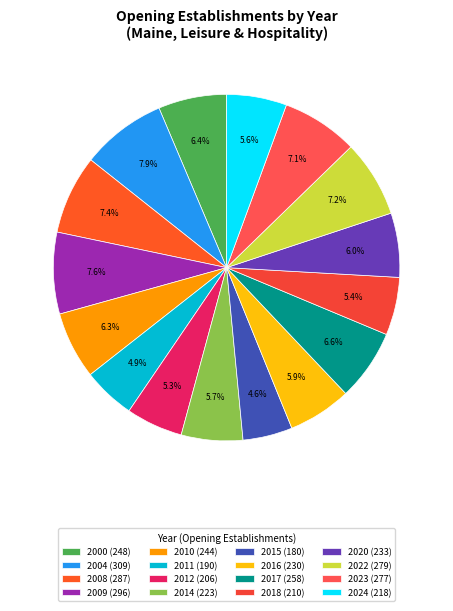

Is there a majority slice in this chart?

No